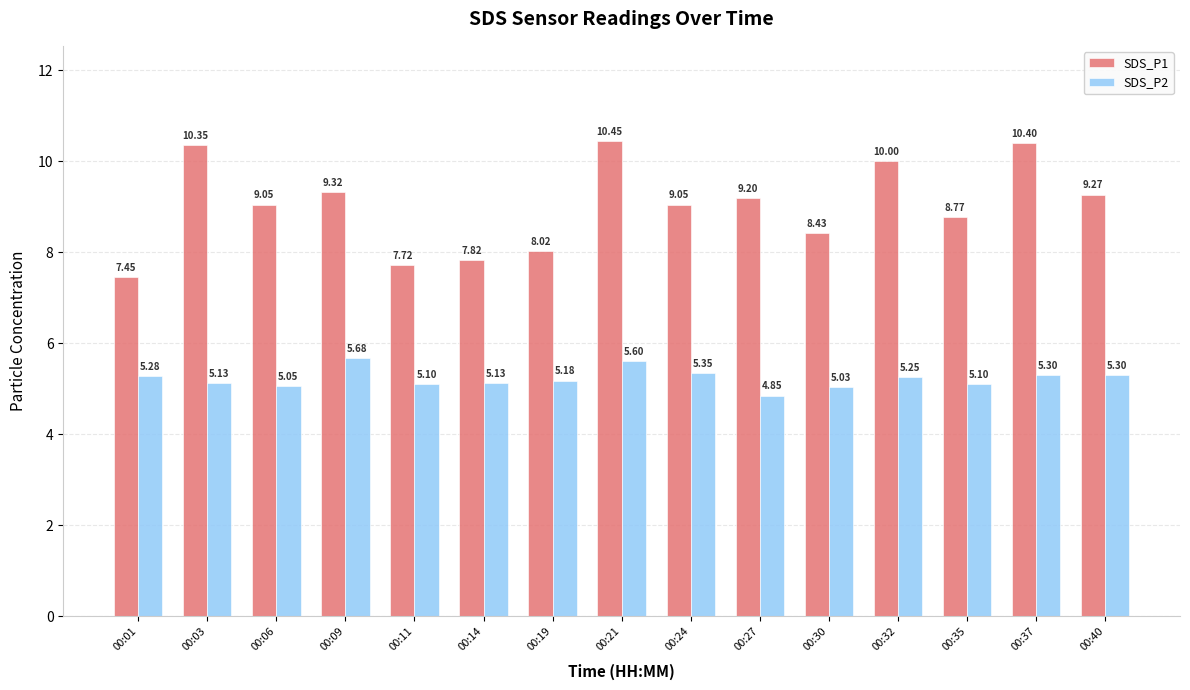

What is the sum of all SDS_P1 values?

135.3